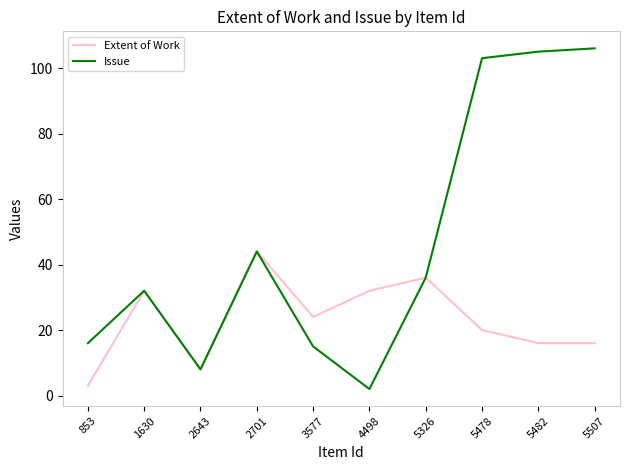

At which label does Issue reach its minimum?

4498